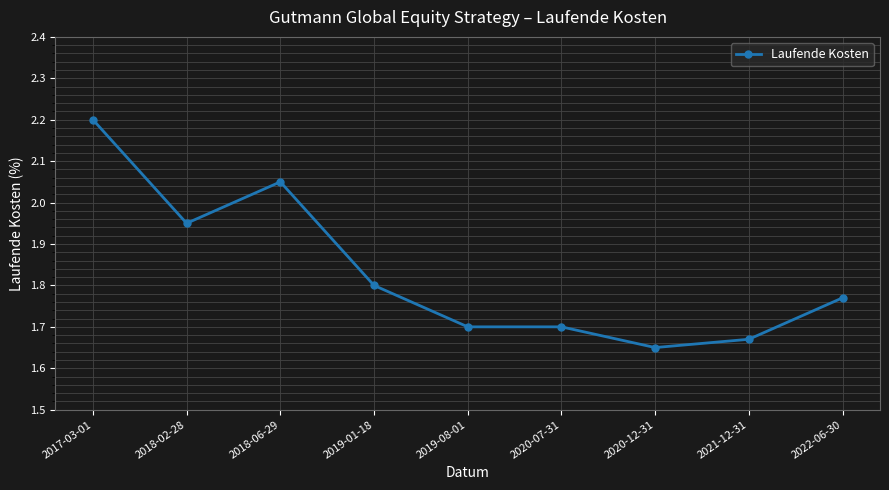

The chart shows a value of 1.7 at 2019-08-01. True or false?

True